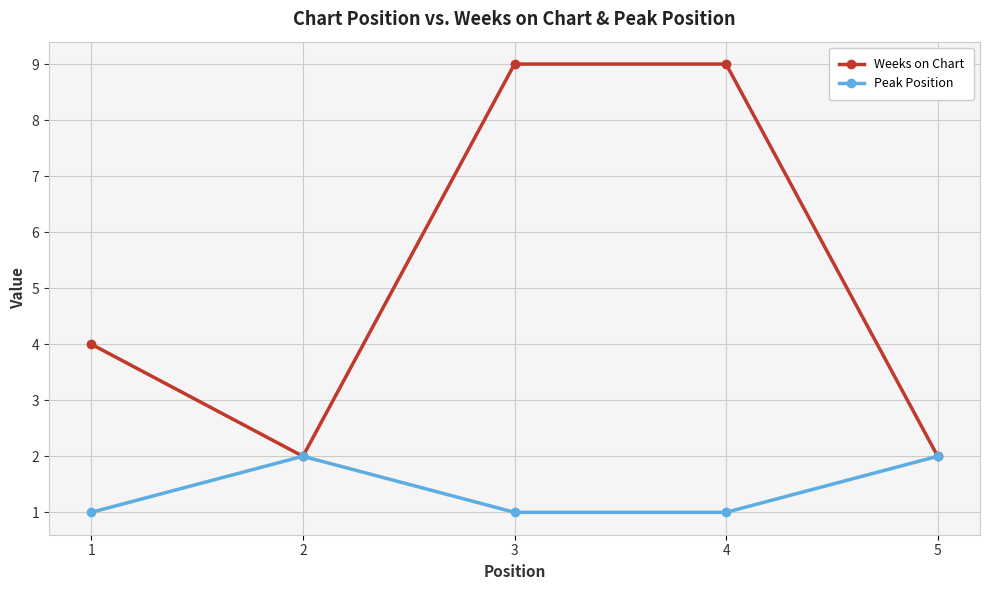

Count the number of categories in the chart.

5